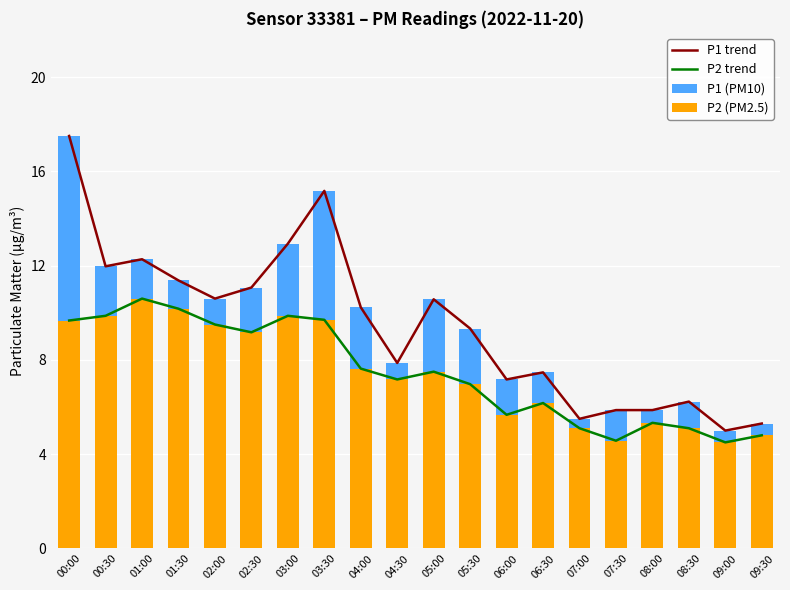

At which label does P2 (PM2.5) first exceed 7?

00:00